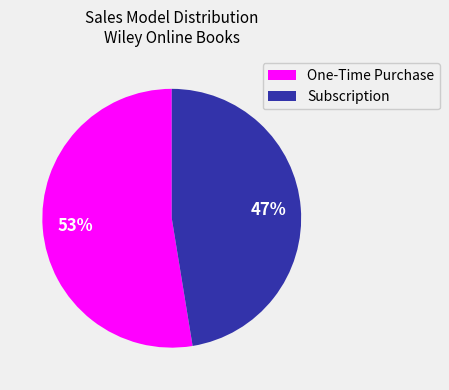

Does any single category account for the majority?

Yes